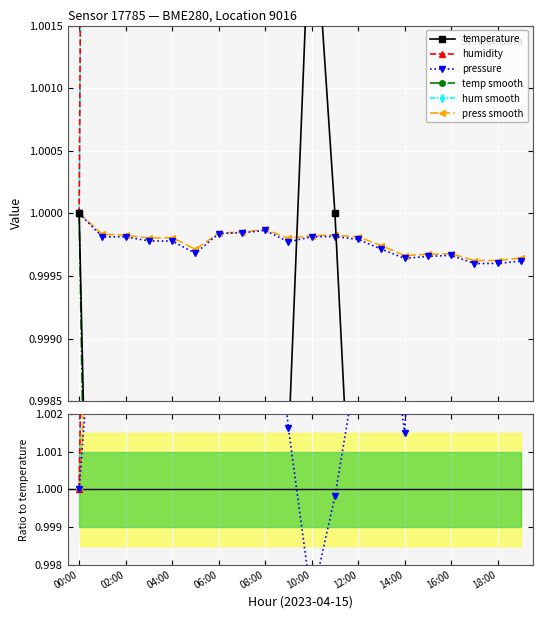

Which series has the largest range (max minus min)?

humidity